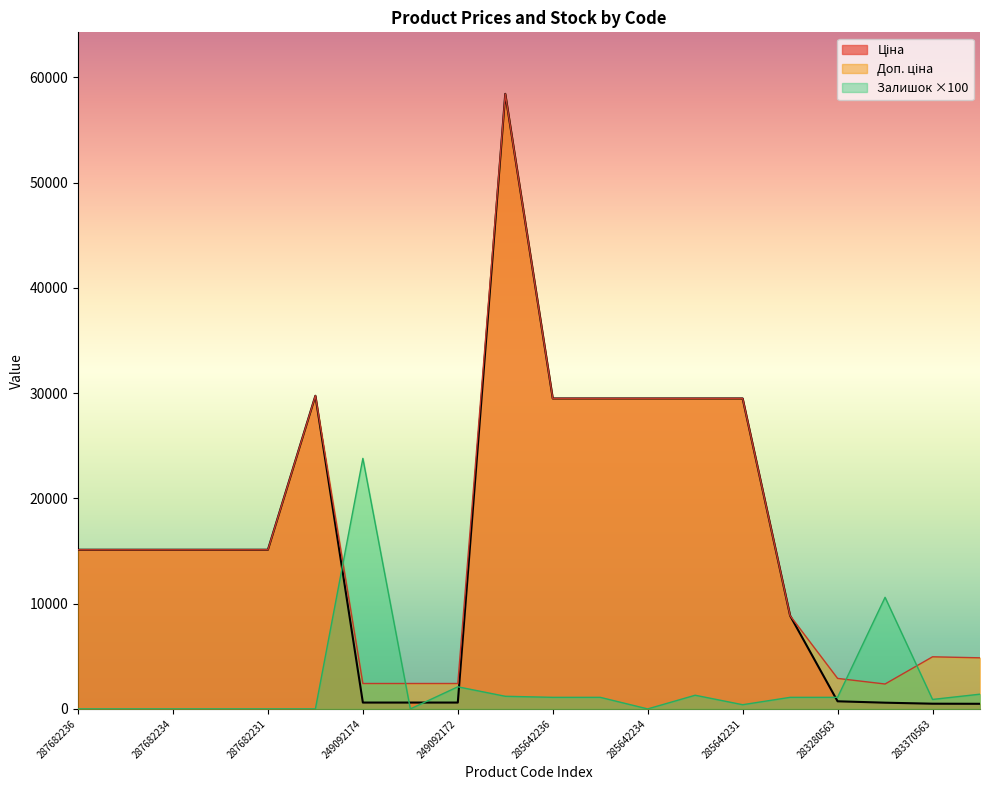

At which label is Залишок closest to 11900?

283220563